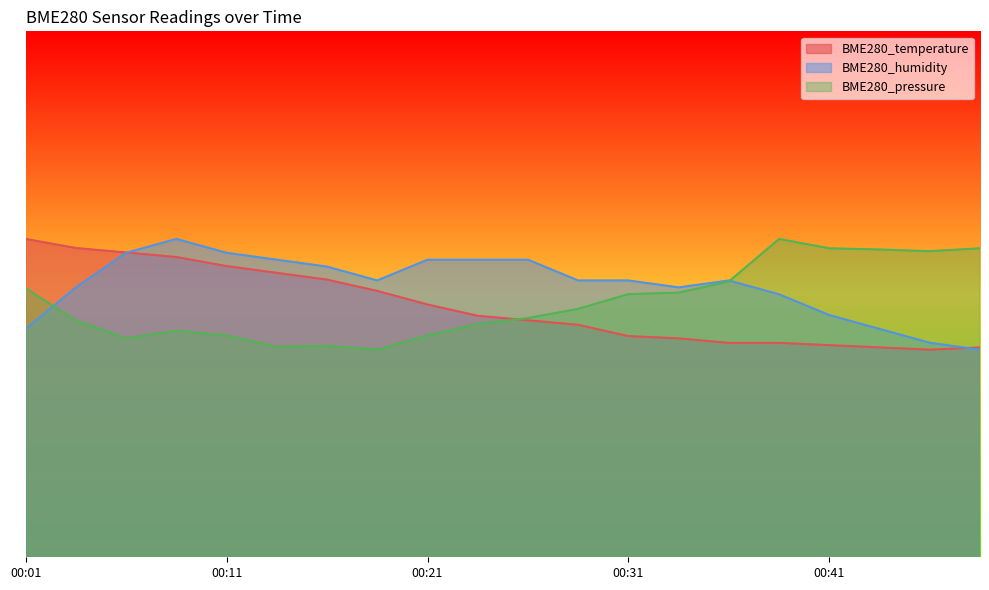

What is the value of the BME280_humidity point at the 11th from the left?

83.0